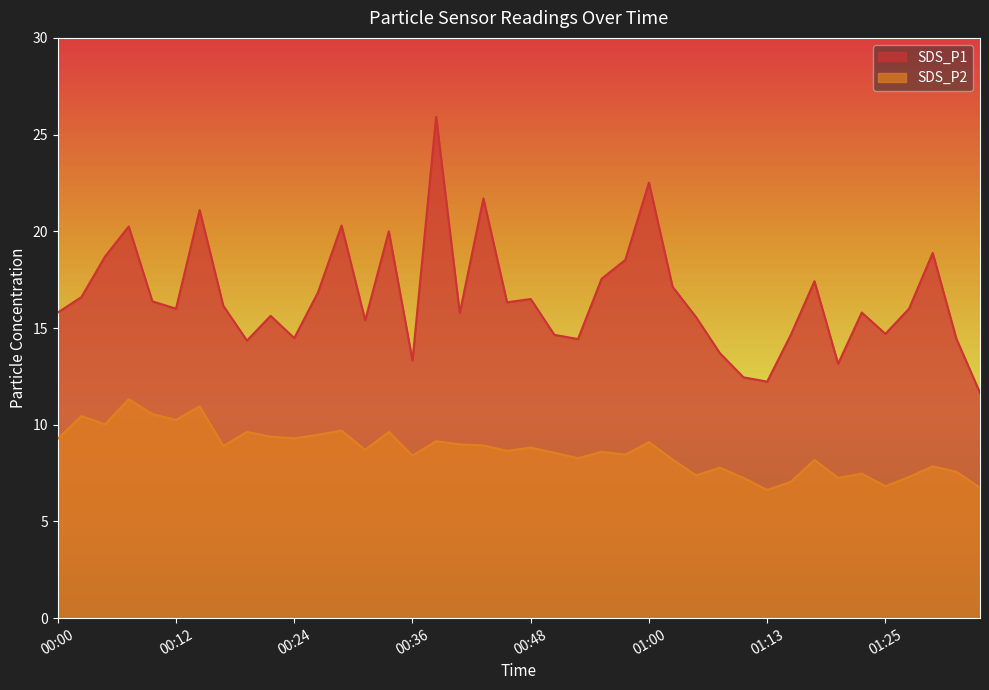

What position from the right is 00:02?

39